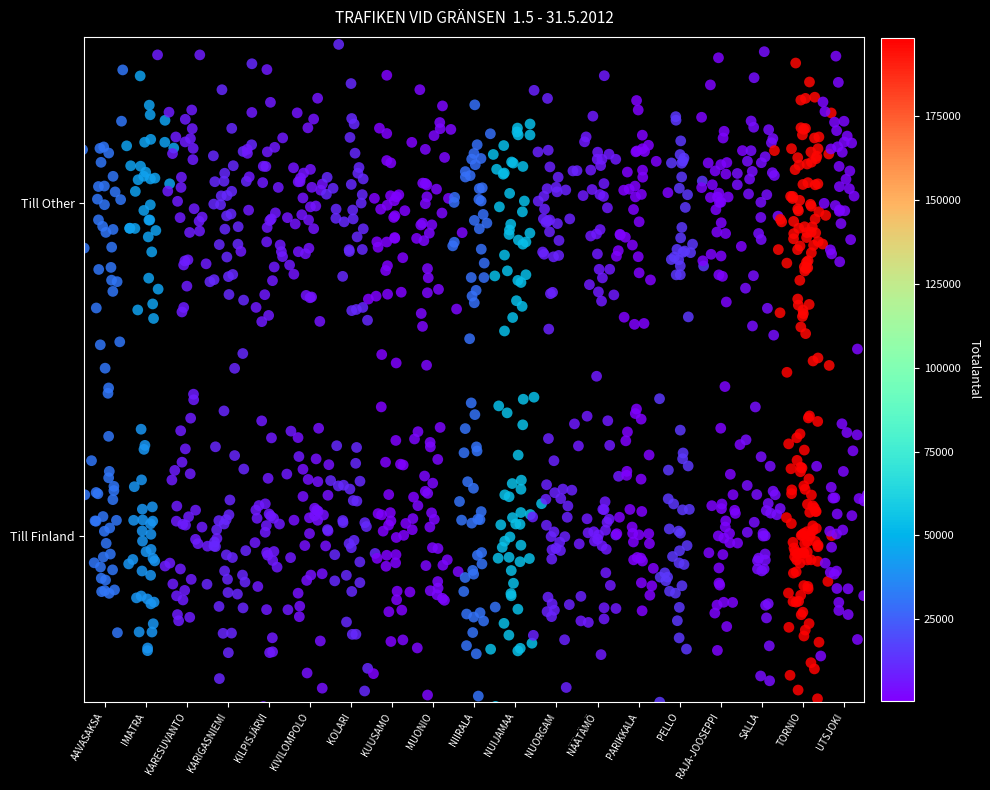

What is the difference between the maximum and second lowest values in the Till Other series?

0.4